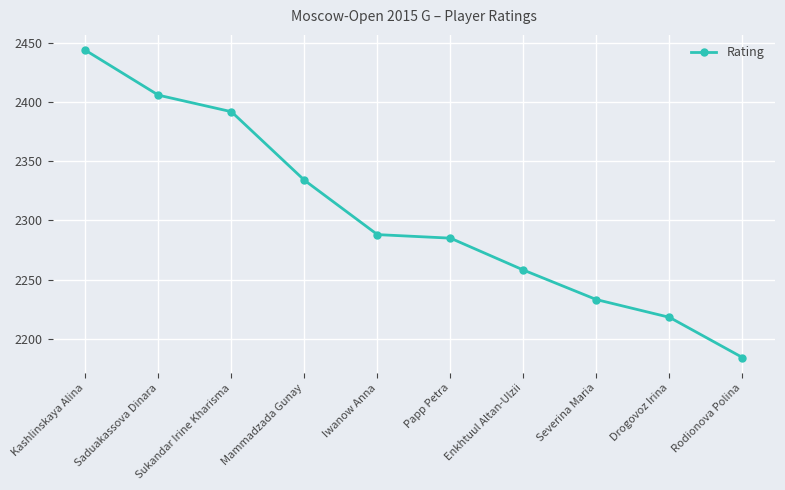

At which category does the chart reach its minimum across all series?

Rodionova Polina